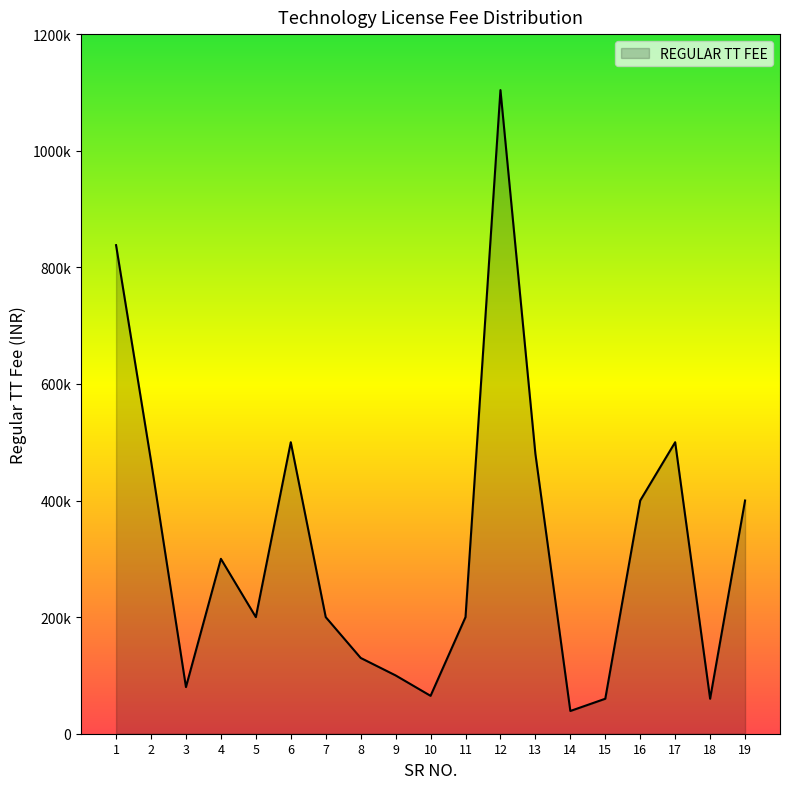

Which category has the highest value across all series?

12